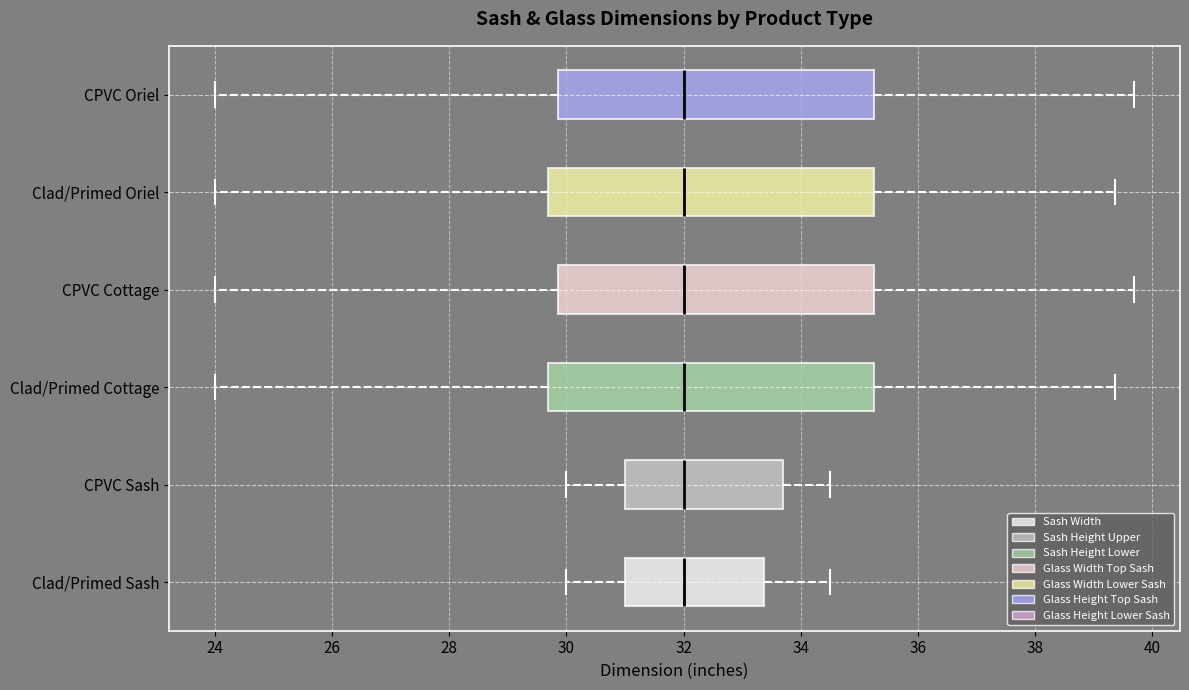

Reading bottom to top, transcribe this box plot: for each box, give where its median line is, the range the box spans, and where its two whiskers end, as read against the x-axis. The values are not printed on the chart, so give them approximately, as read against the axis.

Clad/Primed Sash: median 32.0, box 31.0 to 33.4, whiskers 30.0 to 34.6
CPVC Sash: median 32.0, box 31.0 to 33.6, whiskers 30.0 to 34.6
Clad/Primed Cottage: median 32.0, box 29.6 to 35.2, whiskers 24.0 to 39.4
CPVC Cottage: median 32.0, box 29.8 to 35.2, whiskers 24.0 to 39.6
Clad/Primed Oriel: median 32.0, box 29.6 to 35.2, whiskers 24.0 to 39.4
CPVC Oriel: median 32.0, box 29.8 to 35.2, whiskers 24.0 to 39.6